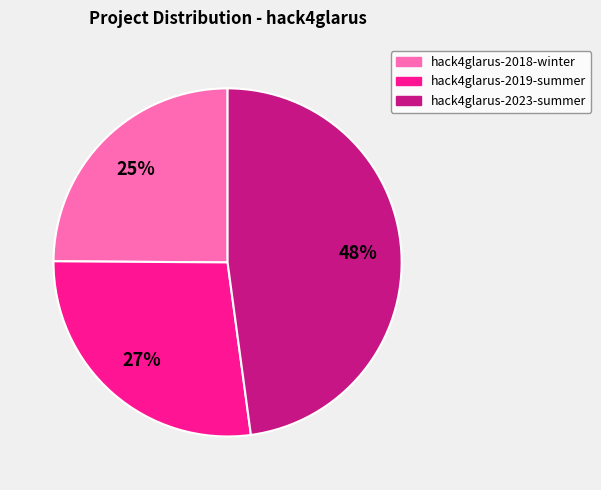

Between hack4glarus-2023-summer and hack4glarus-2019-summer, which is larger?

hack4glarus-2023-summer